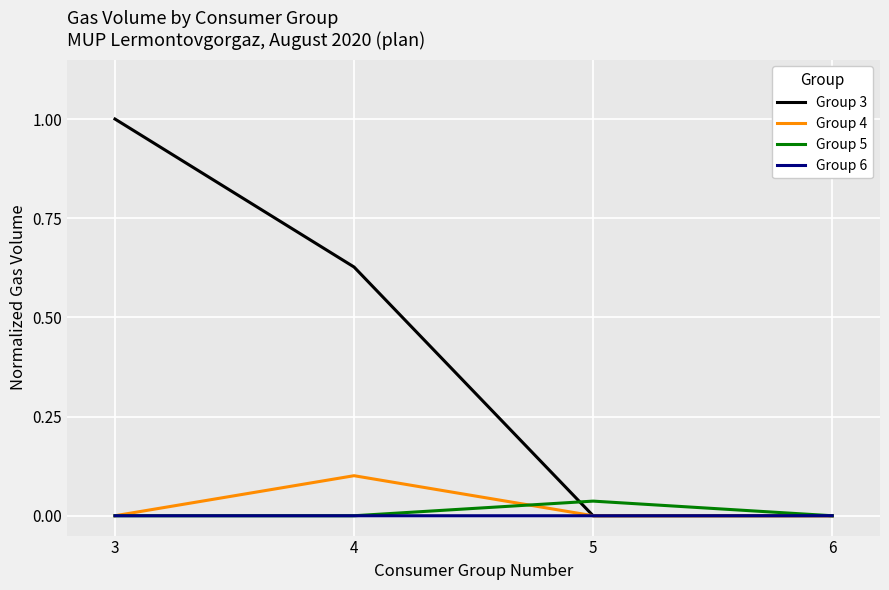

Is it true that Group 3 equals -0.4 at 6?

False